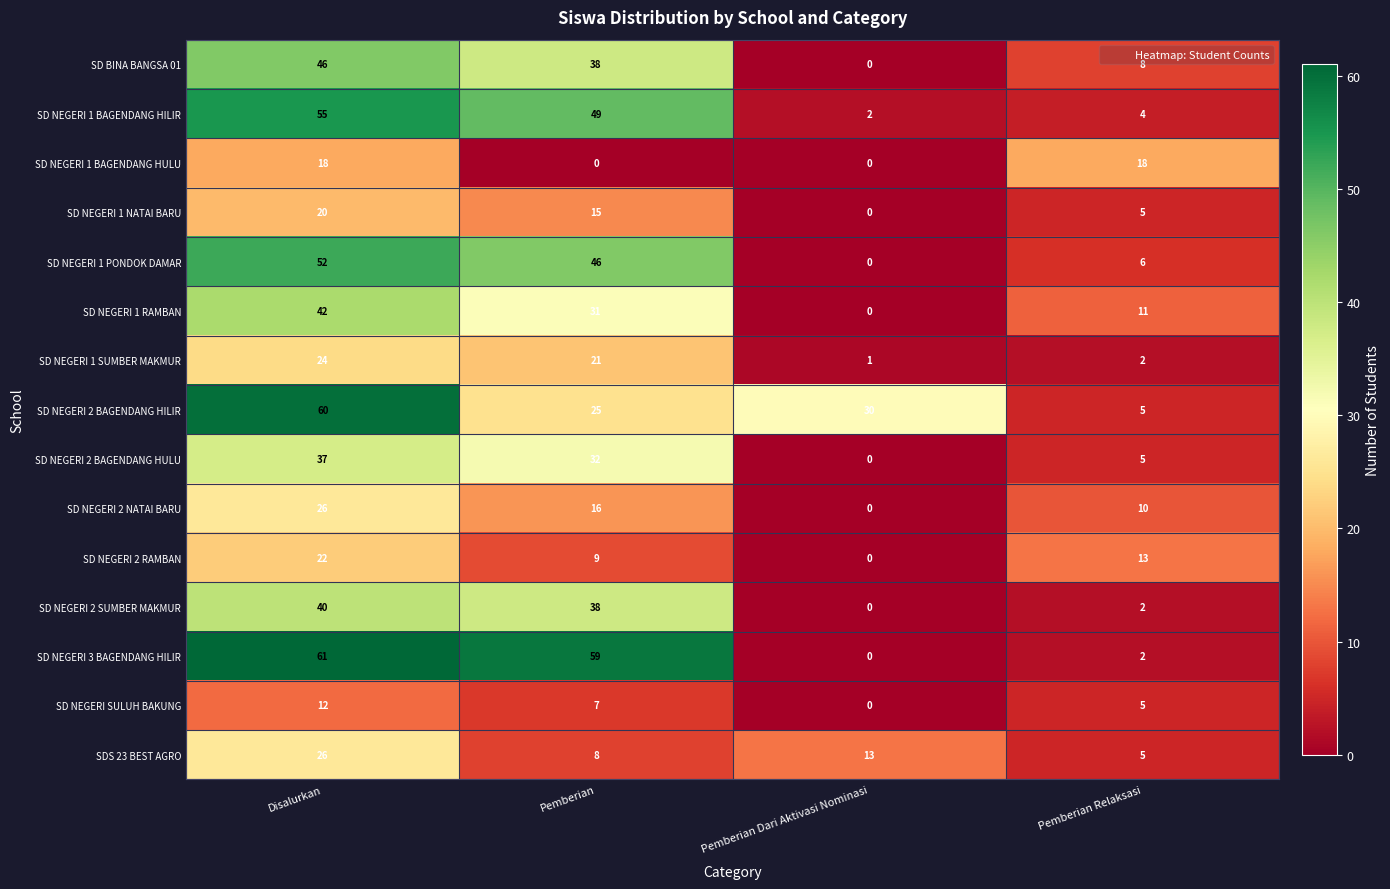

Which series has the largest total across all categories?

SD NEGERI 3 BAGENDANG HILIR